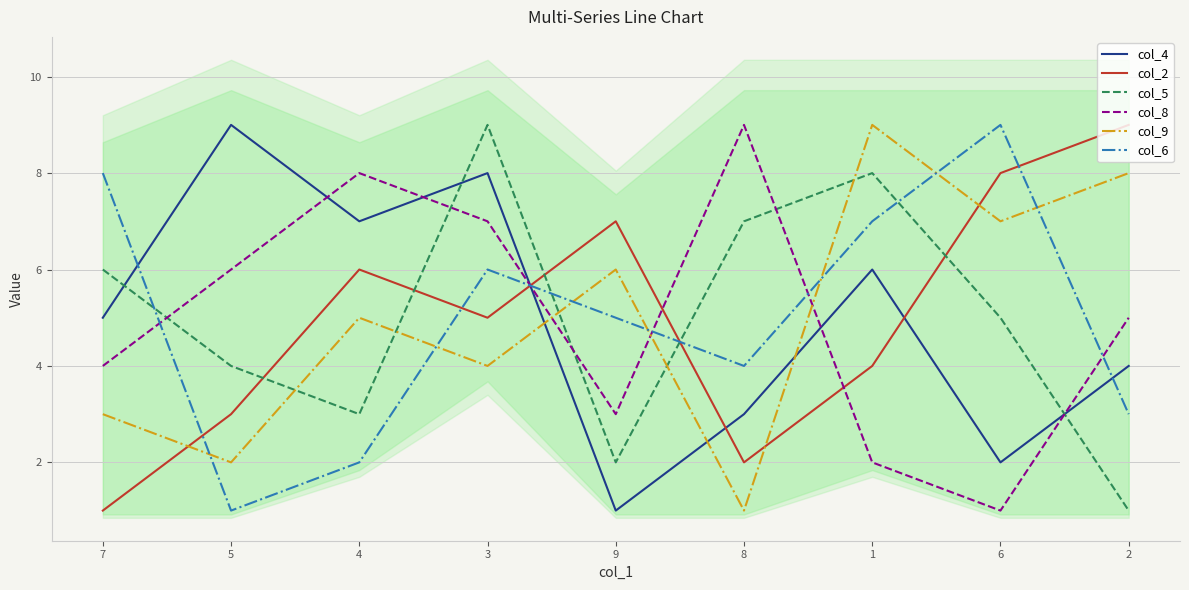

The value of col_2 at 1 is 4. True or false?

True